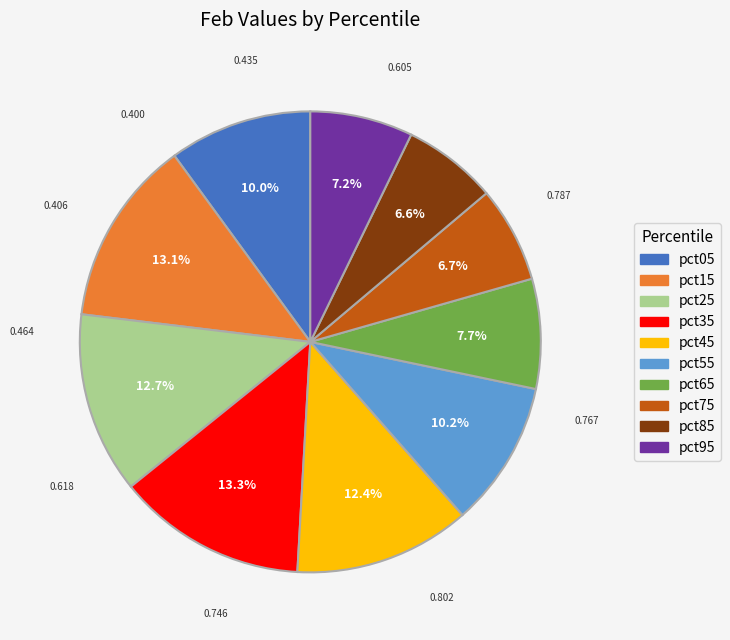

Do pct45 and pct85 together represent more than half of the pie?

No